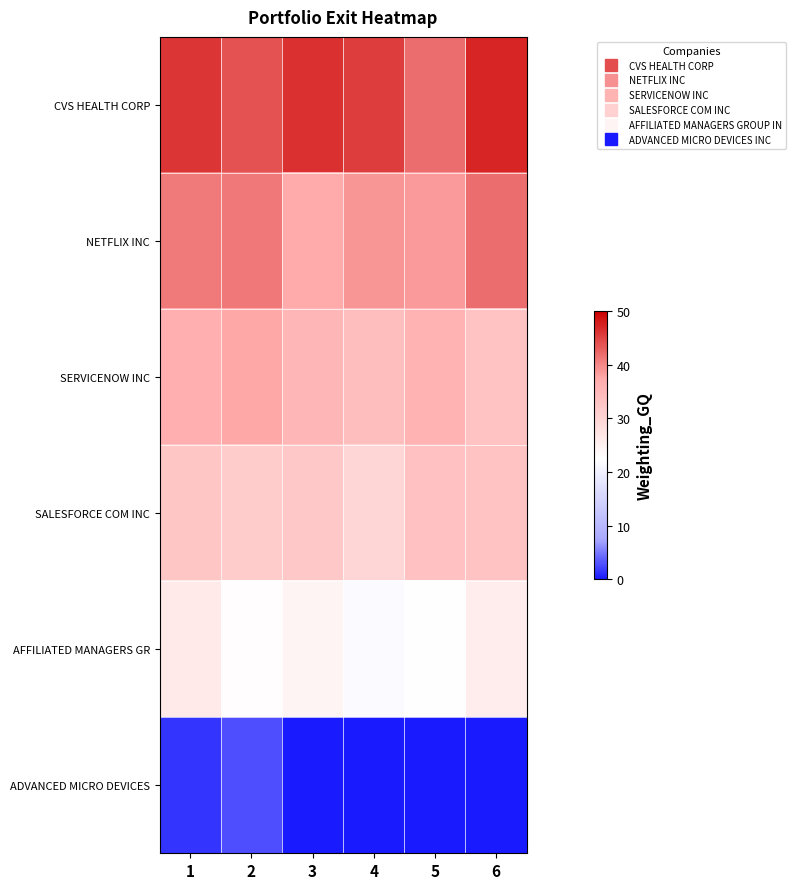

Reading left to right, extract all data points from this chart.

CVS HEALTH CORP: 1=45.9	2=43.9	3=46.4	4=45.4	5=41.8	6=47.1
NETFLIX INC: 1=40.9	2=41.1	3=37.1	4=39.1	5=38.6	6=41.9
SERVICENOW INC: 1=36.5	2=37.5	3=35.3	4=34.0	5=35.9	6=33.0
SALESFORCE COM INC: 1=32.5	2=31.3	3=32.1	4=29.6	5=33.3	6=32.9
AFFILIATED MANAGERS GR: 1=26.2	2=22.7	3=24.4	4=21.8	5=22.5	6=25.7
ADVANCED MICRO DEVICES: 1=1.5	2=2.8	3=0.0	4=0.0	5=0.0	6=0.0